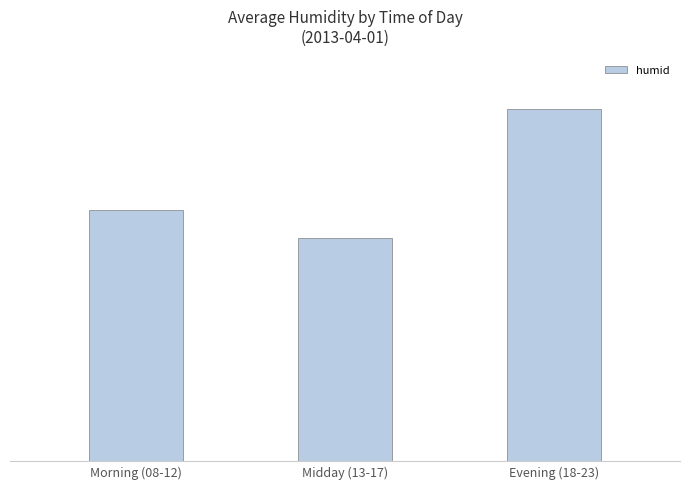

What is the minimum value shown in the chart?

55.0